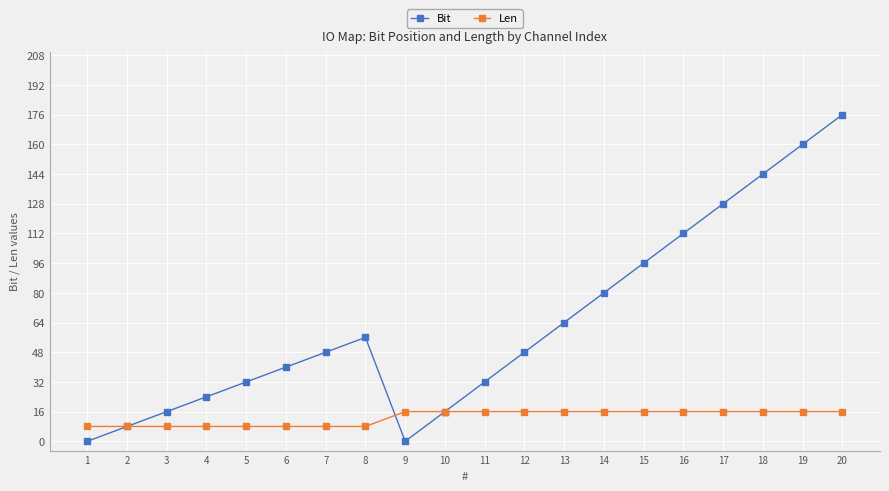

At which category is the sum across all series the highest?

20